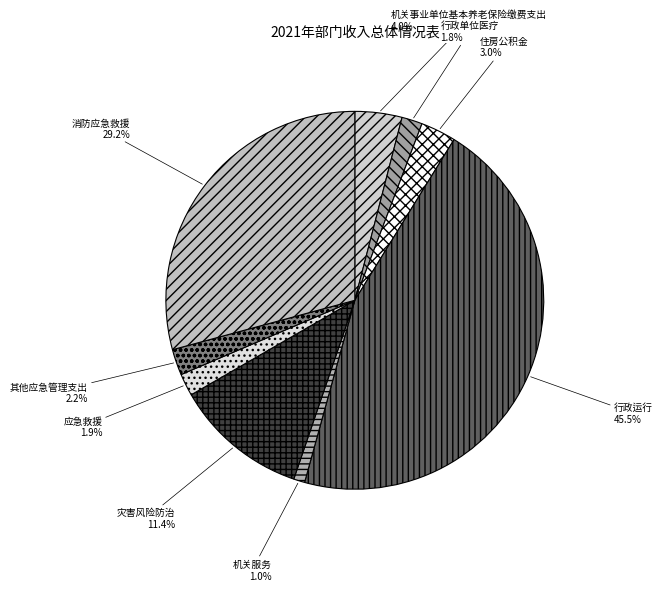

How many segments does this pie chart have?

9